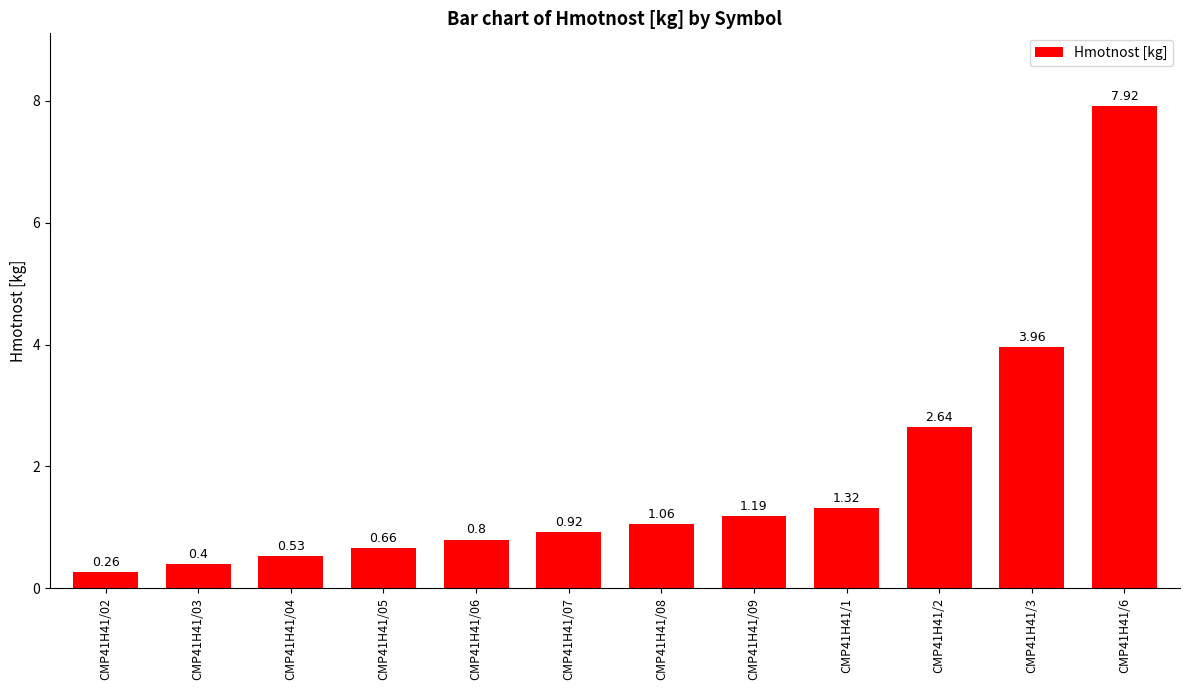

List the labels in order of value, largest first.

CMP41H41/6, CMP41H41/3, CMP41H41/2, CMP41H41/1, CMP41H41/09, CMP41H41/08, CMP41H41/07, CMP41H41/06, CMP41H41/05, CMP41H41/04, CMP41H41/03, CMP41H41/02